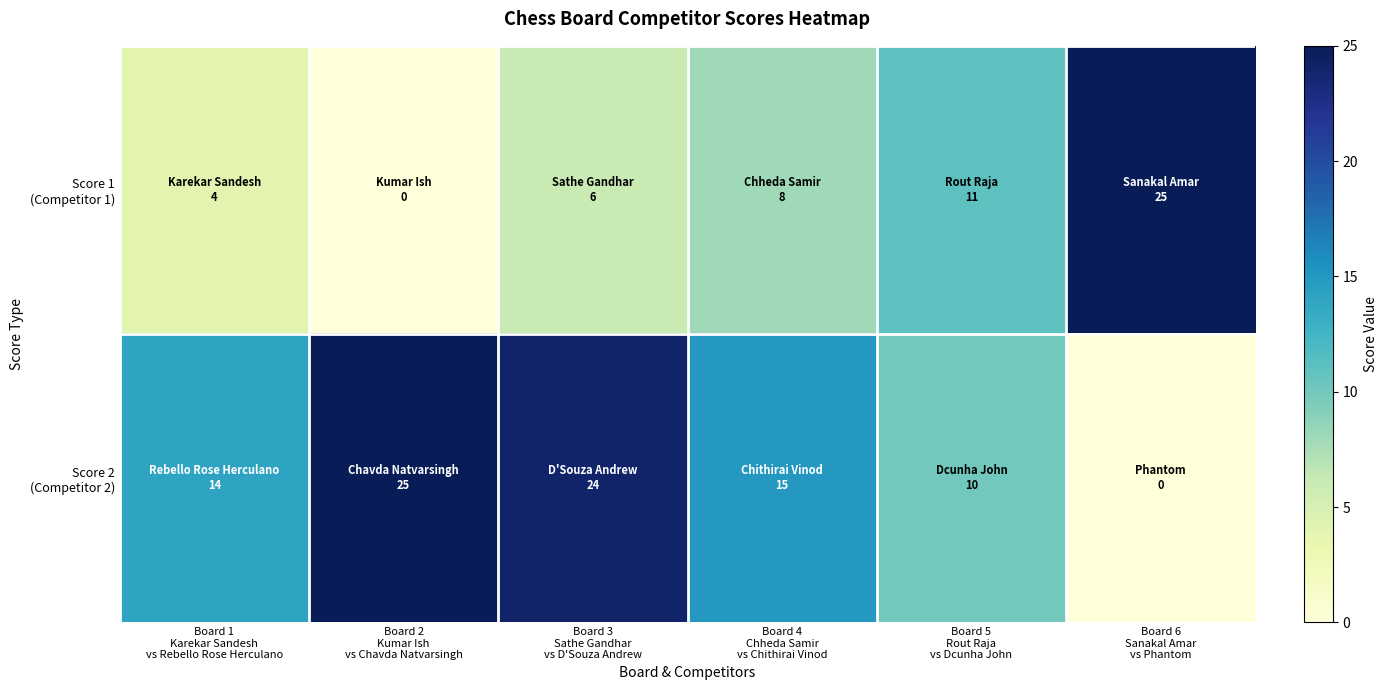

What is the spread (max minus min) of values at Board 6
Sanakal Amar
vs Phantom?

25